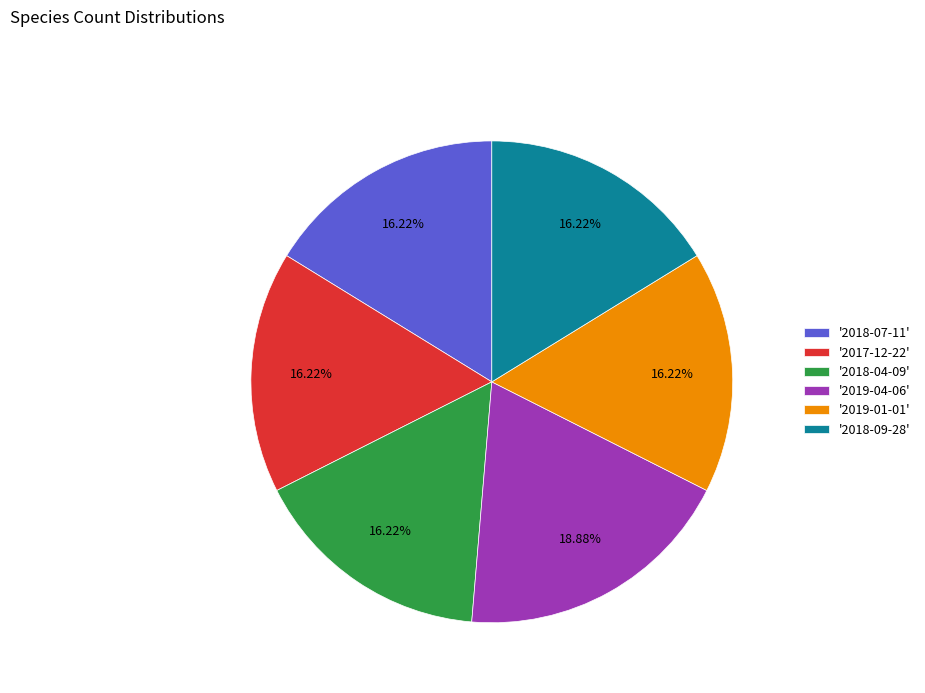

Do '2017-12-22' and '2018-07-11' together represent more than half of the pie?

No